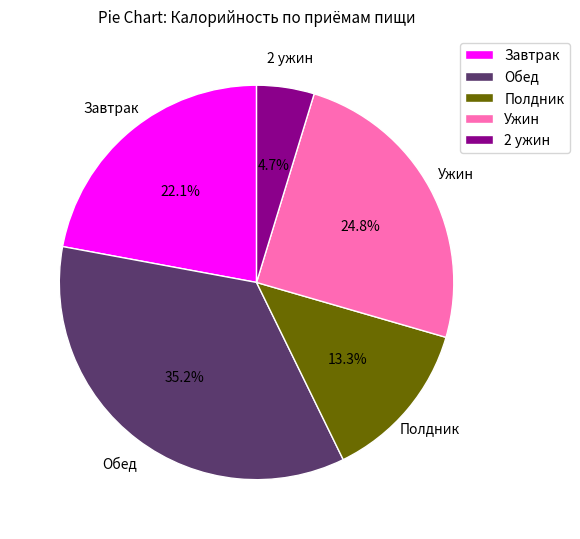

To the nearest percent, what is the combined percentage of 2 ужин and Полдник?

18%